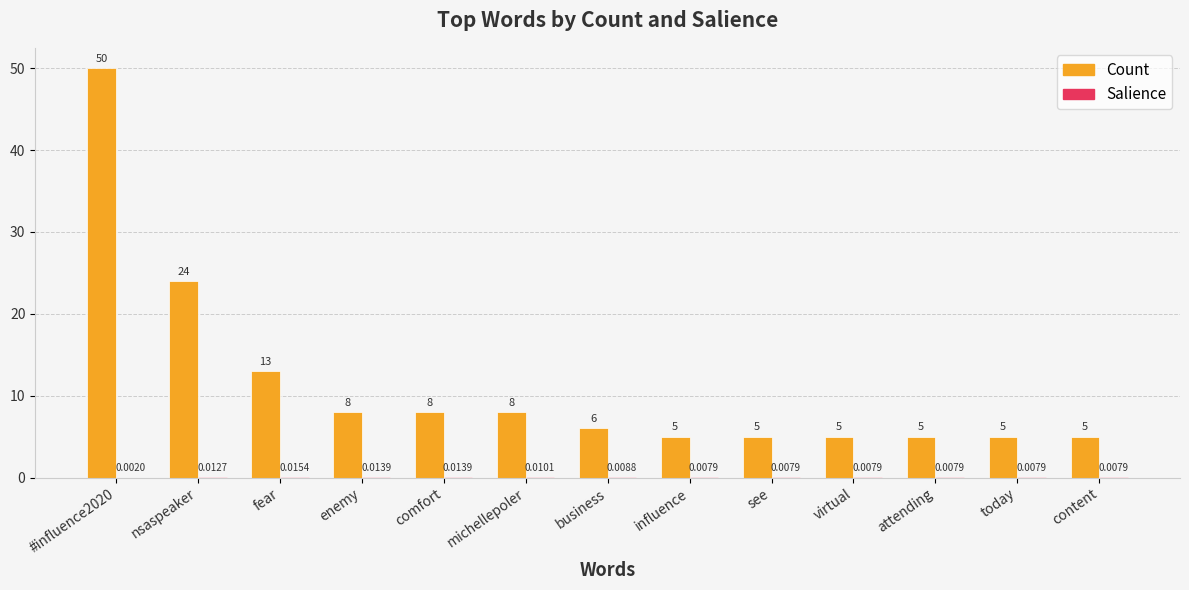

What is the sum of the Count values at nsaspeaker and attending?

29.0